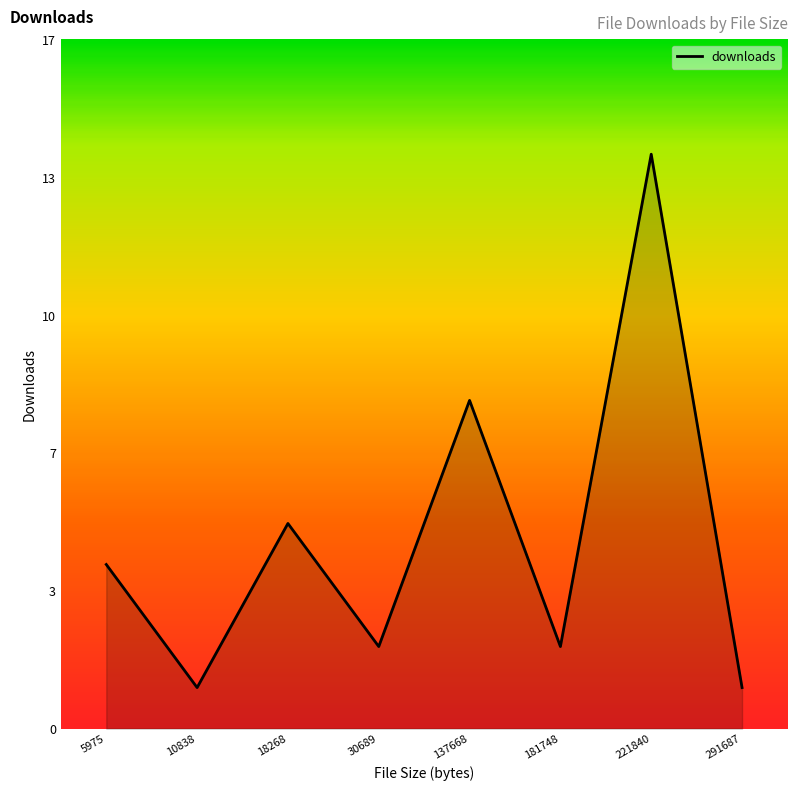

Does the chart have visible grid lines?

No